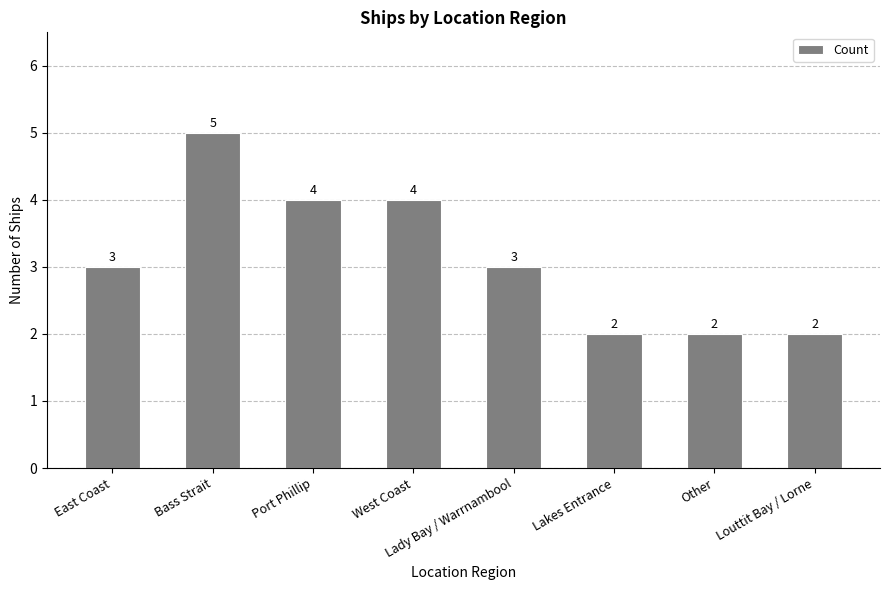

What position from the left is East Coast?

1